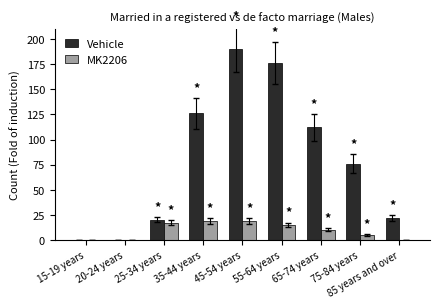

Which series has the largest total across all categories?

Vehicle